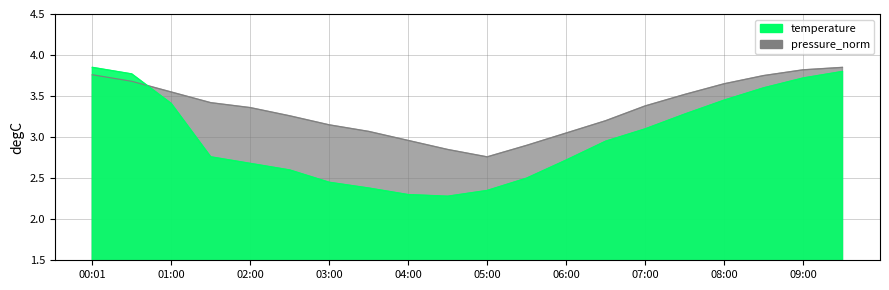

At which label does temperature reach its minimum?

04:30